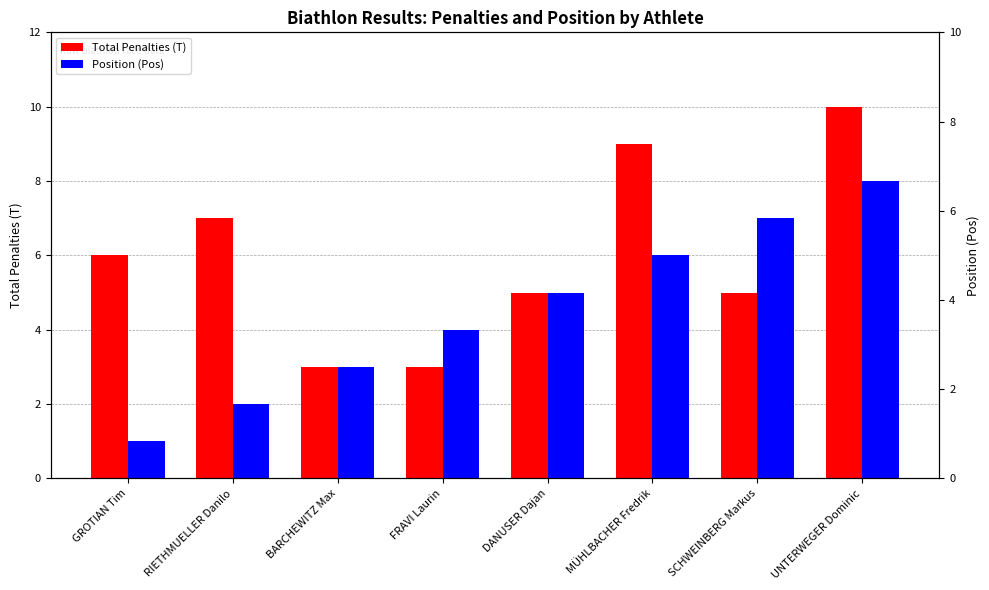

What value does the Total Penalties (T) series have at FRAVI Laurin?

3